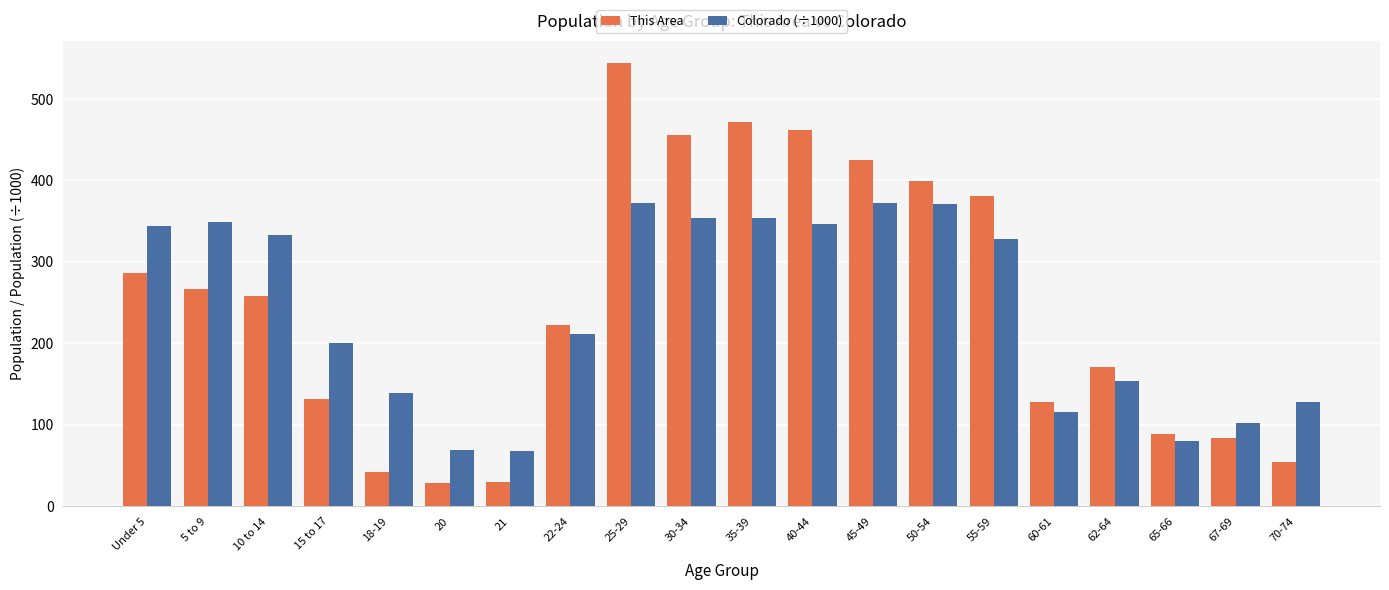

How many distinct data groups are displayed?

2